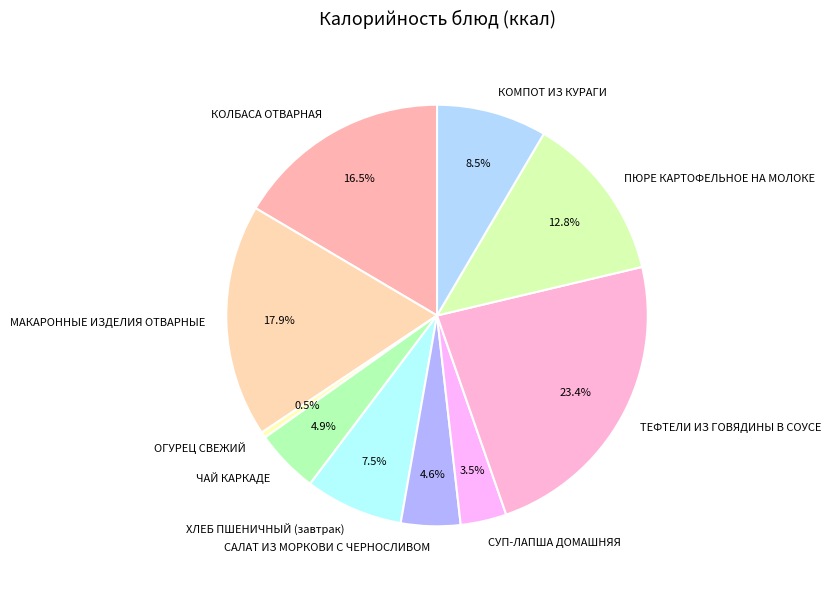

Is there a majority slice in this chart?

No